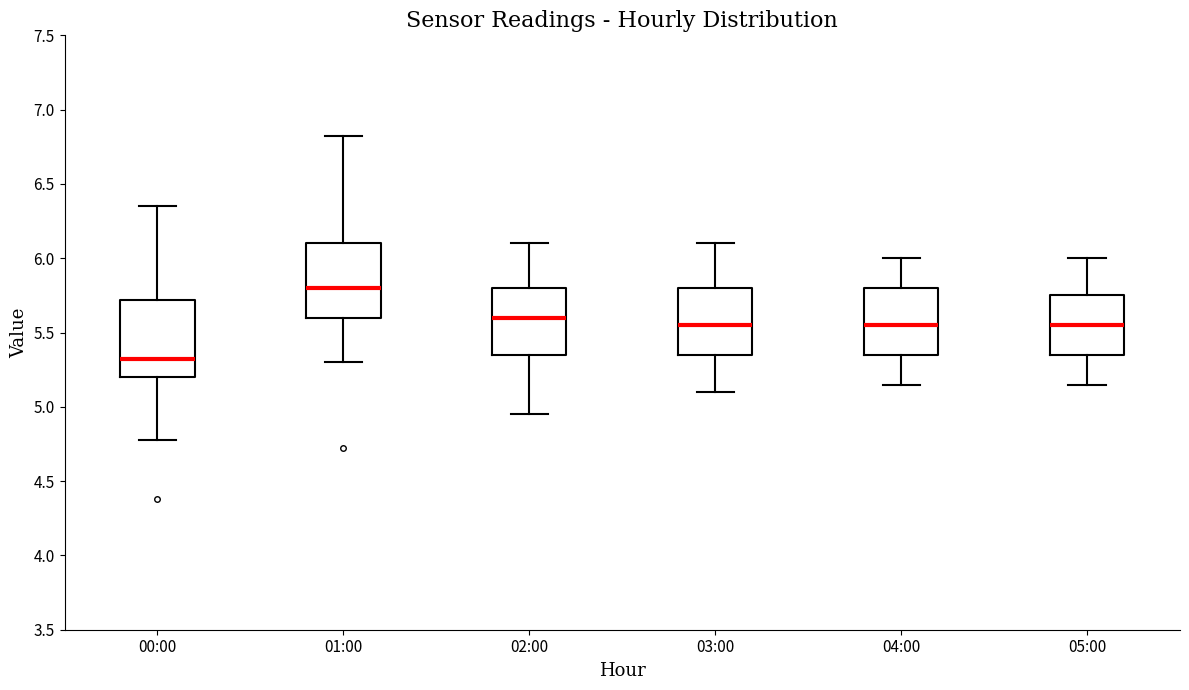

Reading left to right, read every box against the y-axis: the position of its median line, the range the box covers, and the ends of its whiskers. The values are not printed on the chart, so give them approximately, as read against the axis.

00:00: median 5.30, box 5.20 to 5.70, whiskers 4.80 to 6.35
01:00: median 5.80, box 5.60 to 6.10, whiskers 5.30 to 6.80
02:00: median 5.60, box 5.35 to 5.80, whiskers 4.95 to 6.10
03:00: median 5.55, box 5.35 to 5.80, whiskers 5.10 to 6.10
04:00: median 5.55, box 5.35 to 5.80, whiskers 5.15 to 6.00
05:00: median 5.55, box 5.35 to 5.75, whiskers 5.15 to 6.00